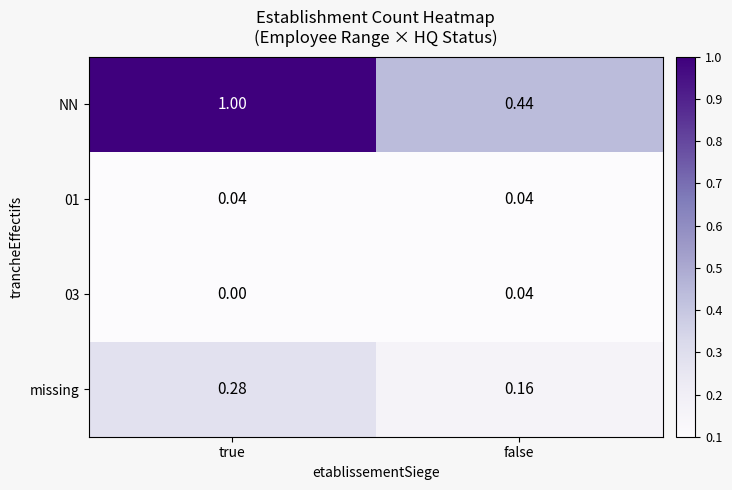

Which category has the highest value in the NN series?

true